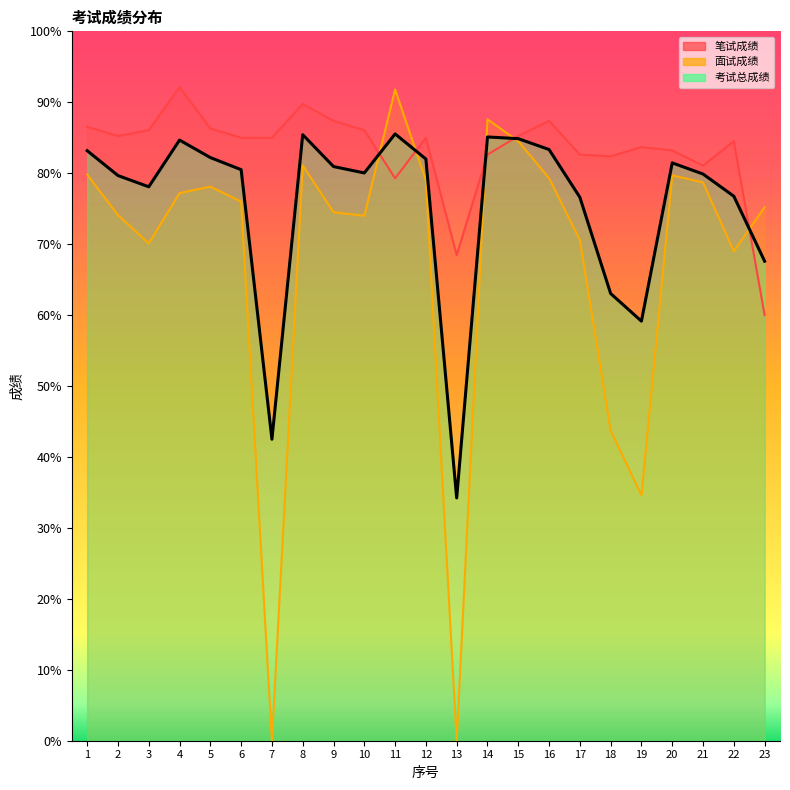

Reading left to right, extract all data points from this chart.

笔试成绩: 1=86.5	2=85.2	3=86.1	4=92.1	5=86.3	6=85.0	7=85.0	8=89.8	9=87.4	10=86.1	11=79.3	12=85.0	13=68.5	14=82.6	15=85.2	16=87.4	17=82.6	18=82.4	19=83.7	20=83.2	21=81.1	22=84.5	23=60.0
面试成绩: 1=79.8	2=74.1	3=70.1	4=77.2	5=78.1	6=76.0	7=0.0	8=81.1	9=74.5	10=74.0	11=91.8	12=79.0	13=0.0	14=87.6	15=84.5	16=79.3	17=70.6	18=43.7	19=34.6	20=79.7	21=78.7	22=69.0	23=75.2
考试总成绩: 1=83.2	2=79.7	3=78.1	4=84.7	5=82.2	6=80.5	7=42.5	8=85.4	9=80.9	10=80.0	11=85.5	12=82.0	13=34.2	14=85.1	15=84.9	16=83.3	17=76.6	18=63.0	19=59.1	20=81.5	21=79.9	22=76.8	23=67.6